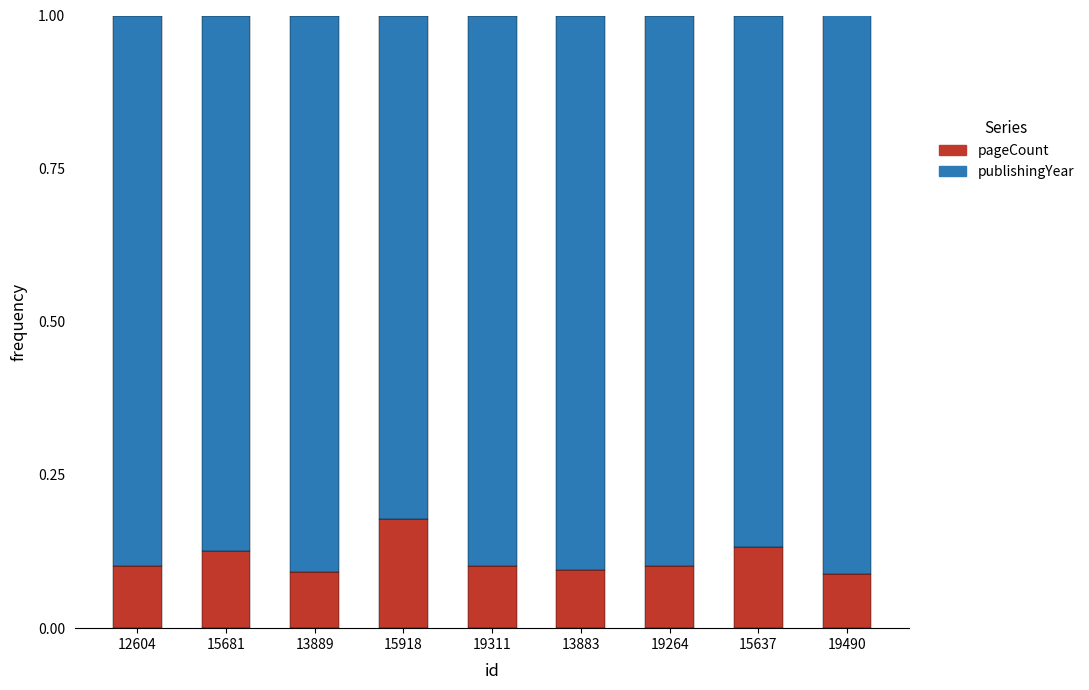

What is the total value across all series at 19490?

1.0